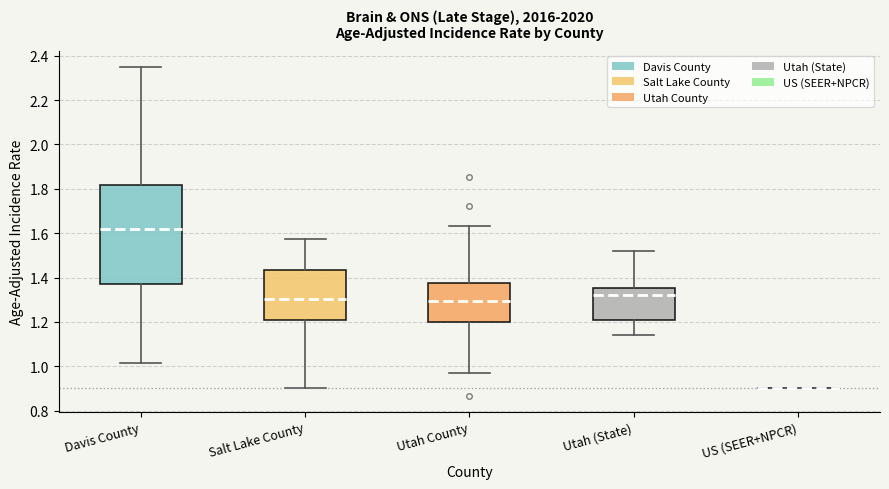

Reading left to right, transcribe this box plot: for each box, give where its median line is, the range the box spans, and where its two whiskers end, as read against the y-axis. The values are not printed on the chart, so give them approximately, as read against the axis.

Davis County: median 1.62, box 1.38 to 1.82, whiskers 1.02 to 2.34
Salt Lake County: median 1.30, box 1.20 to 1.44, whiskers 0.90 to 1.58
Utah County: median 1.30, box 1.20 to 1.38, whiskers 0.98 to 1.64
Utah (State): median 1.32, box 1.20 to 1.36, whiskers 1.14 to 1.52
US (SEER+NPCR): box collapsed to a line at 0.90, whiskers 0.90 to 0.90